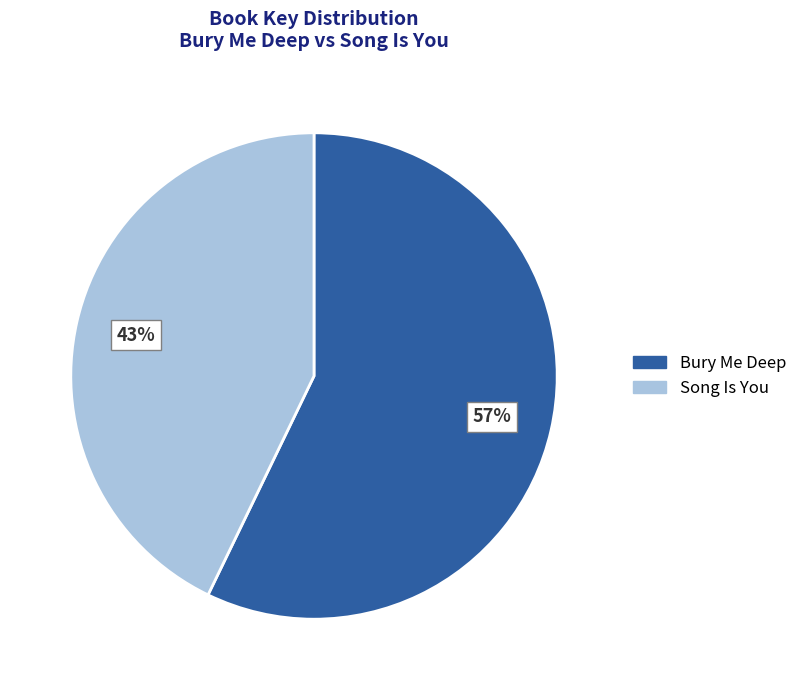

Which slice represents more than half of the pie?

Bury Me Deep